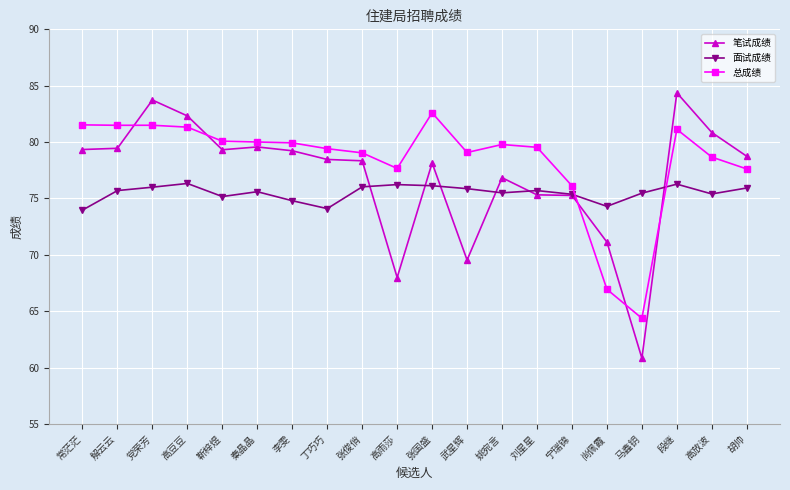

What is the sum of the 面试成绩 values at 尚佩霞 and 高放波?

149.7